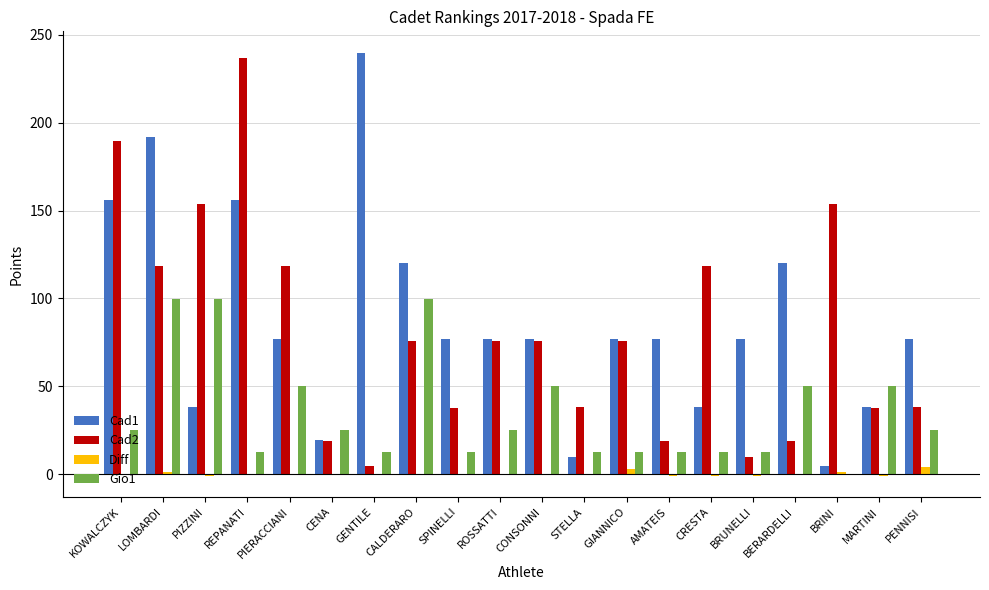

What is the sum of all Cad1 values?

1747.4